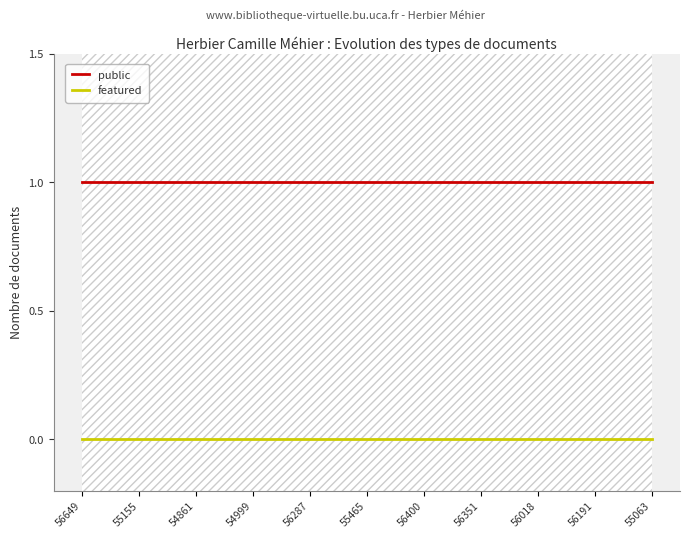

The value of featured at 56649 is 0. True or false?

True